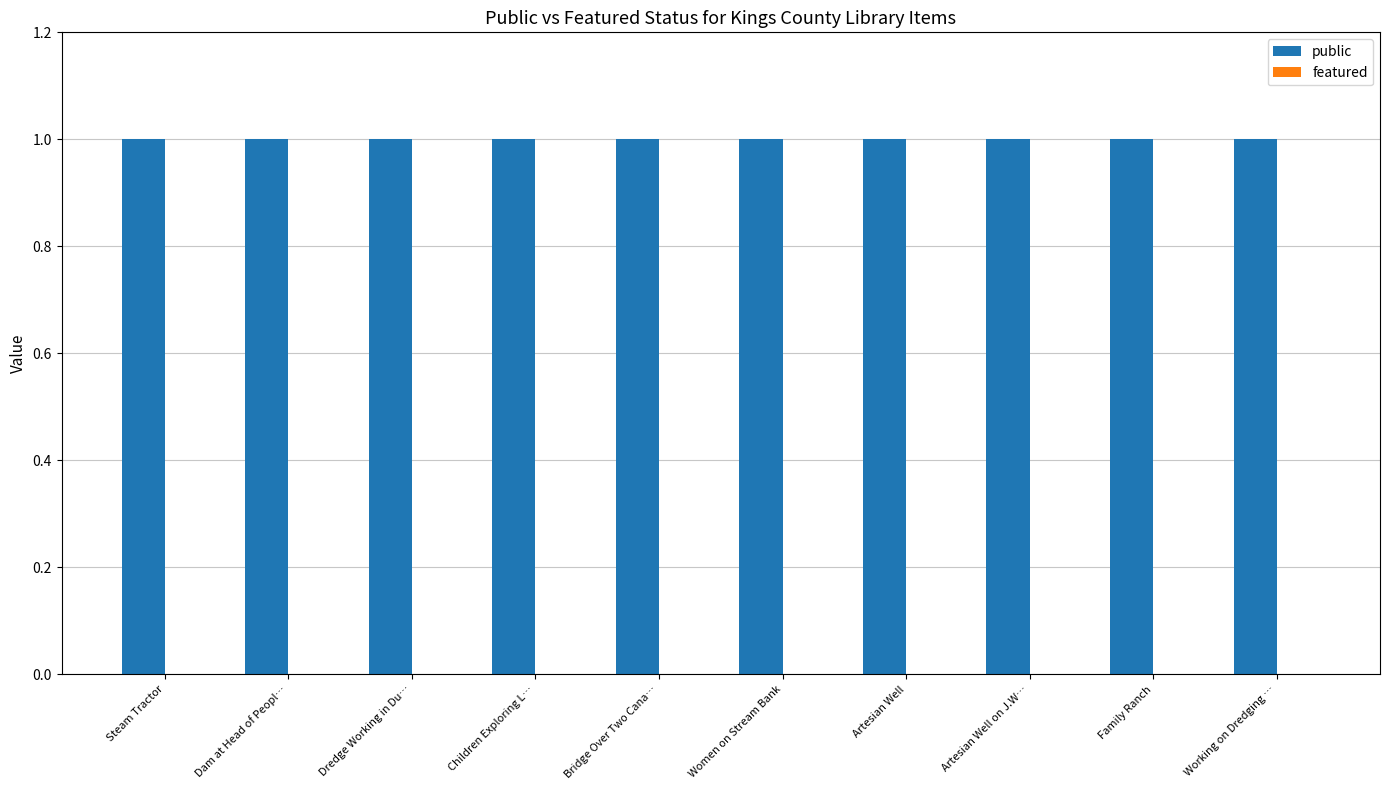

List the labels in order of featured value, smallest first.

Steam Tractor, Dam at Head of Peopl…, Dredge Working in Du…, Children Exploring L…, Bridge Over Two Cana…, Women on Stream Bank, Artesian Well, Artesian Well on J.W…, Family Ranch, Working on Dredging …